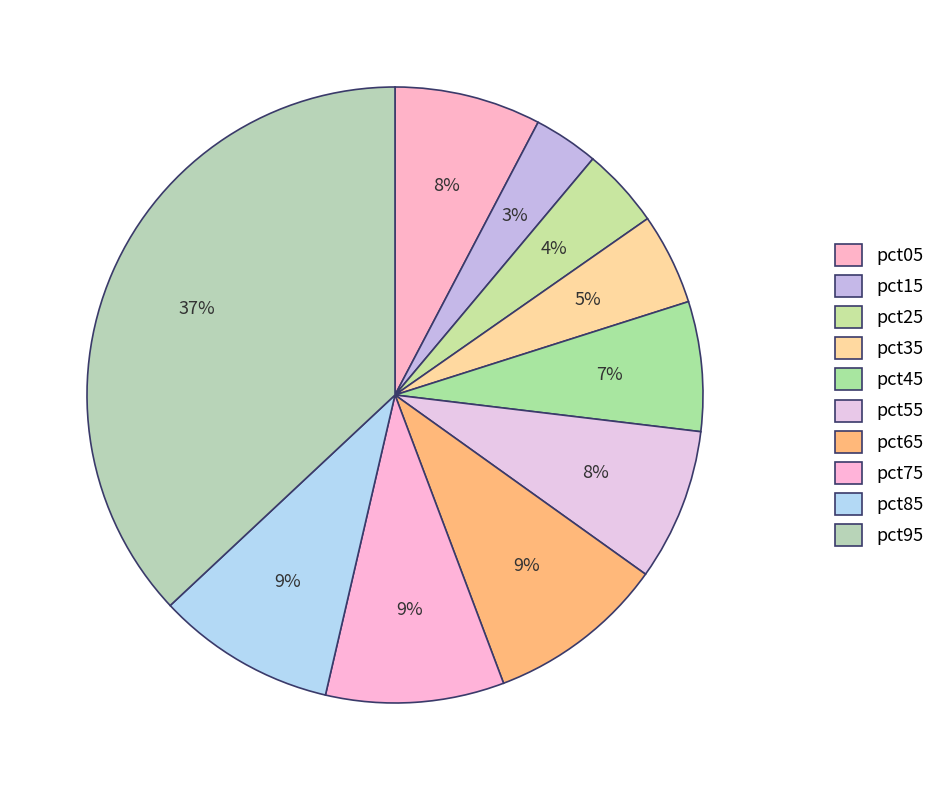

Which category has the biggest portion of the pie?

pct95